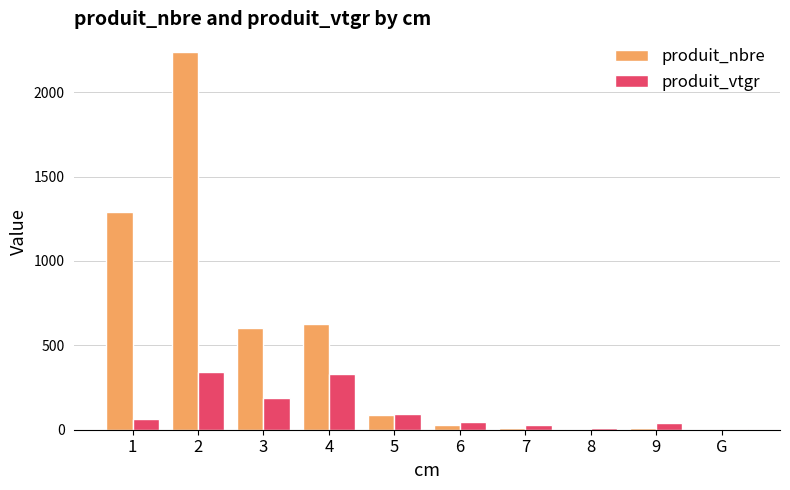

Is the value of produit_nbre at 1 greater than the value of produit_vtgr at 3?

Yes